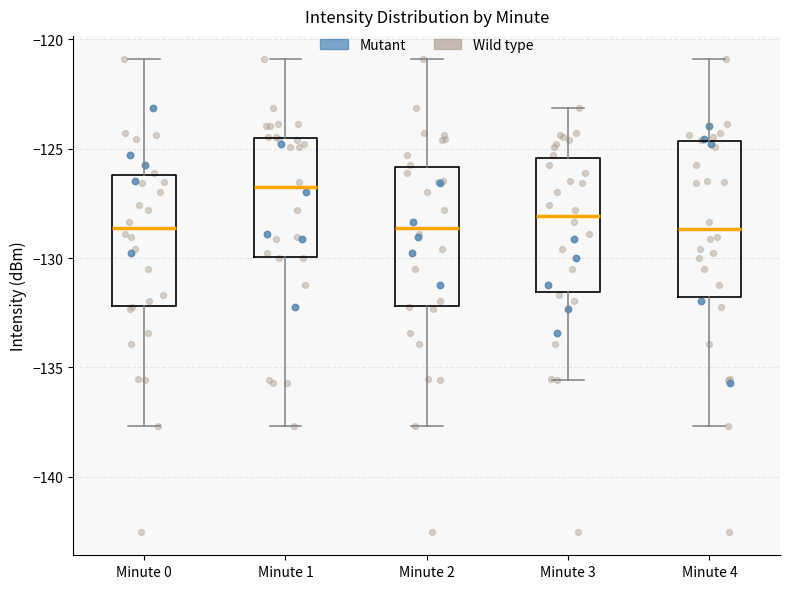

Reading left to right, transcribe this box plot: for each box, give where its median line is, the range the box spans, and where its two whiskers end, as read against the y-axis. The values are not printed on the chart, so give them approximately, as read against the axis.

Minute 0: median -128.5, box -132.0 to -126.0, whiskers -137.5 to -121.0
Minute 1: median -127.0, box -130.0 to -124.5, whiskers -137.5 to -121.0
Minute 2: median -128.5, box -132.0 to -126.0, whiskers -137.5 to -121.0
Minute 3: median -128.0, box -131.5 to -125.5, whiskers -135.5 to -123.0
Minute 4: median -128.5, box -132.0 to -124.5, whiskers -137.5 to -121.0